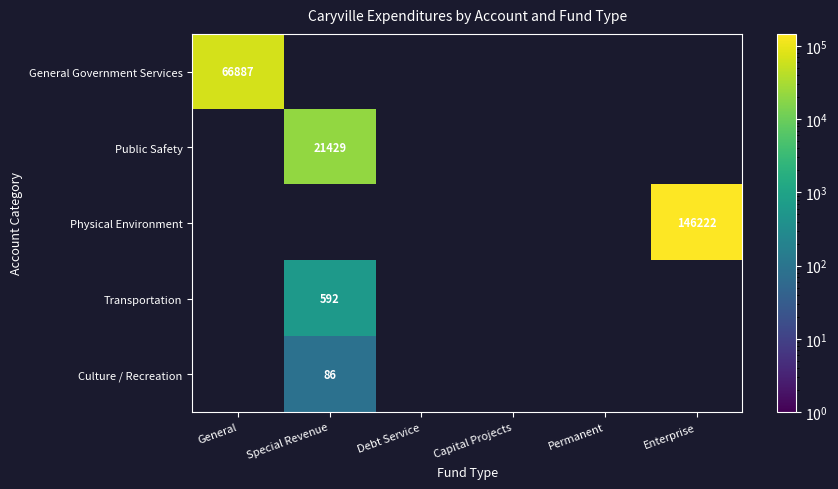

The Public Safety series shows 14767 at Special Revenue. True or false?

False